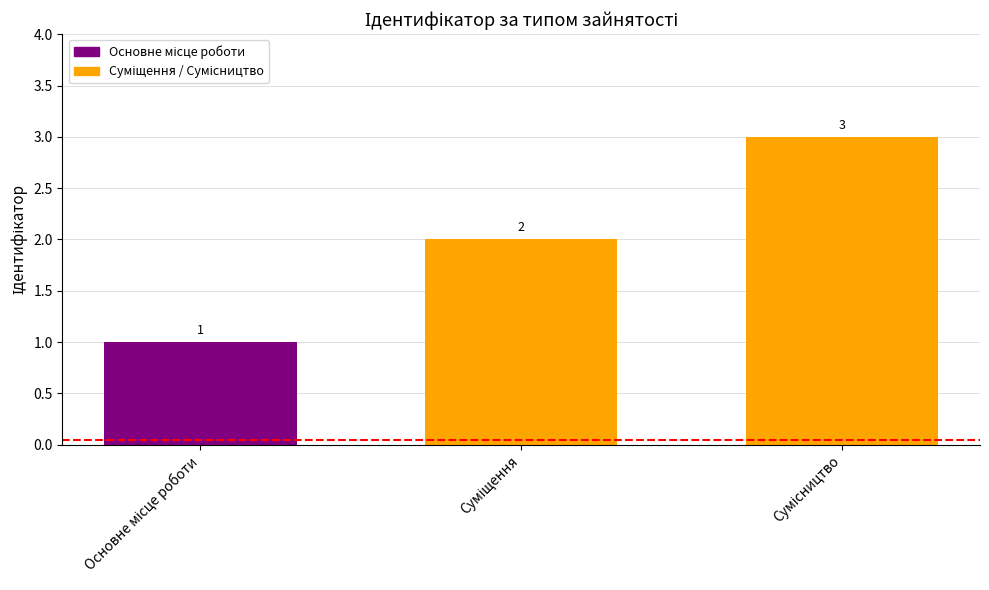

How many values are between 1 and 3?

3